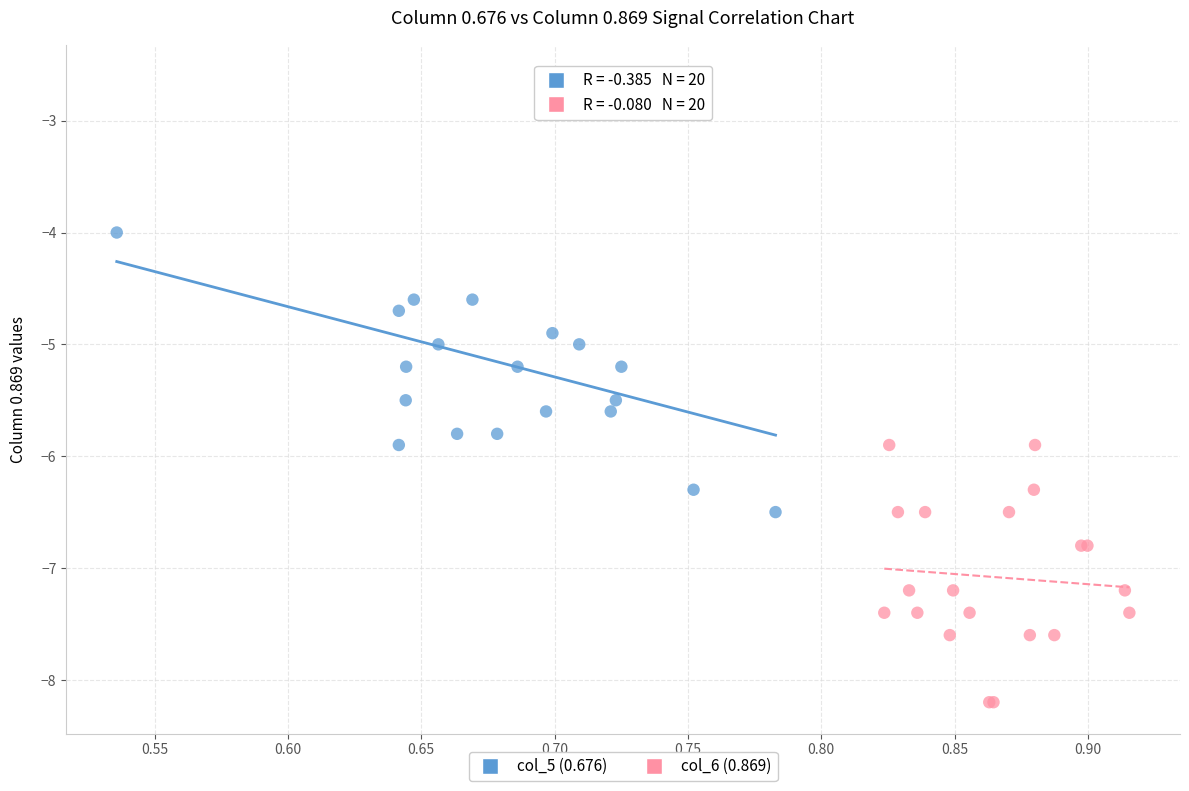

Which series reaches the maximum Y coordinate?

col_5 (0.676)